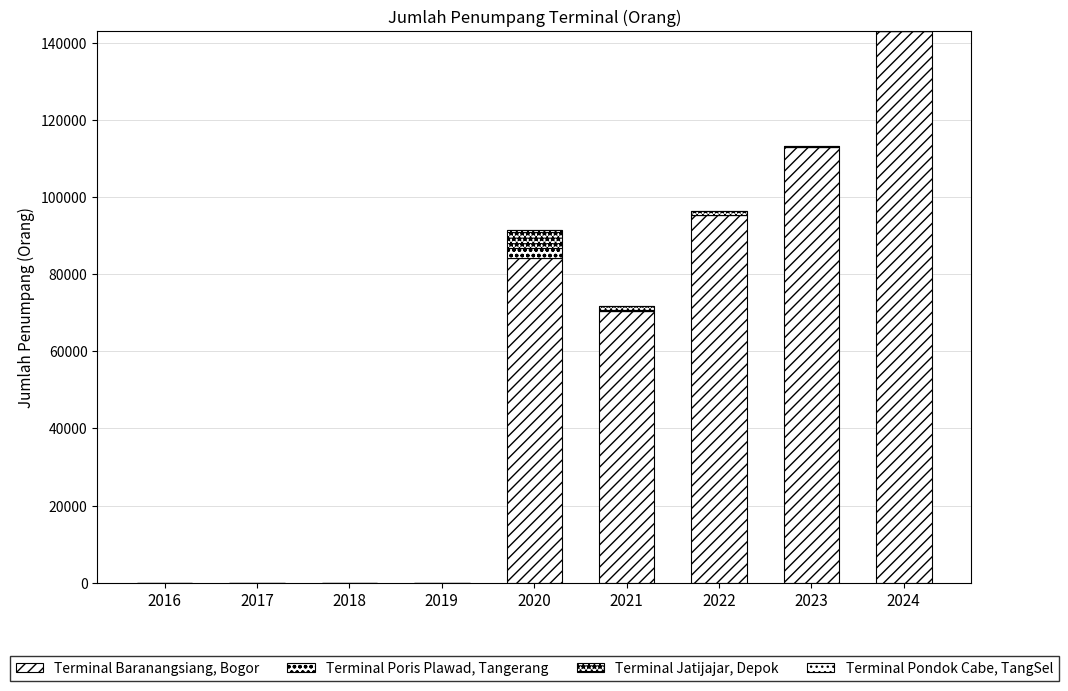

What is the total value across all series at 2021?

71796